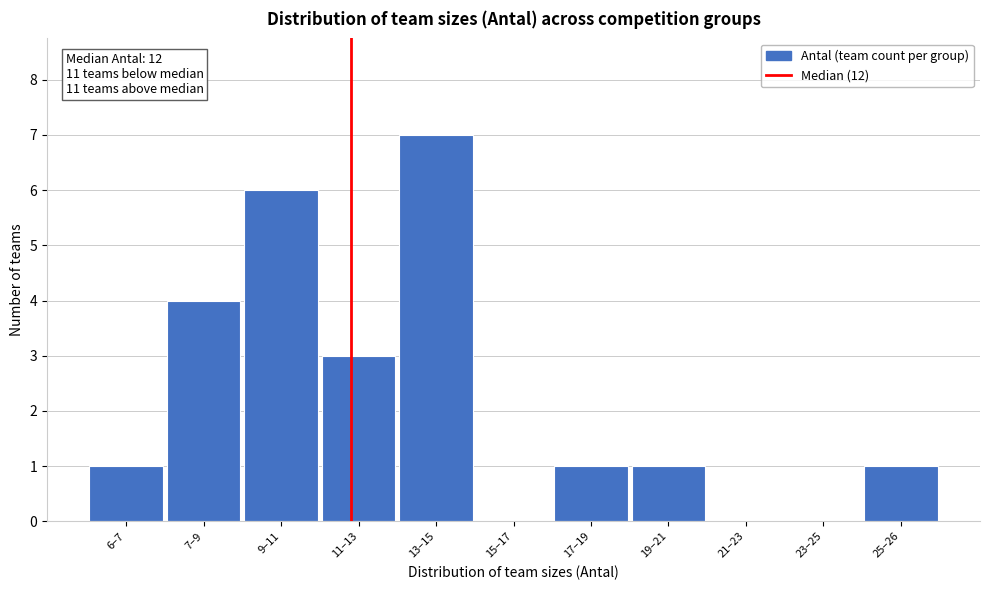

Reading left to right, extract all data points from this chart.

6–7=1	7–9=4	9–11=6	11–13=3	13–15=7	15–17=0	17–19=1	19–21=1	21–23=0	23–25=0	25–26=1